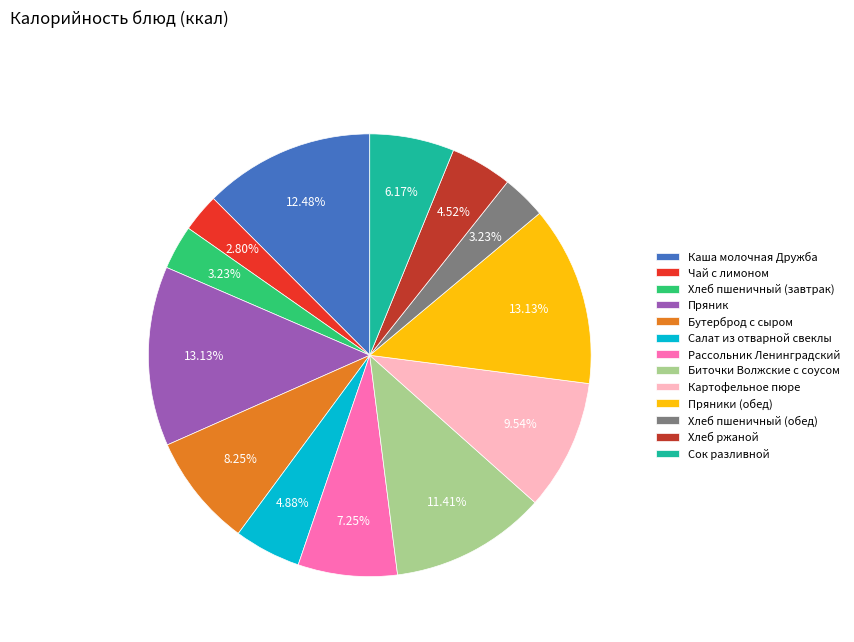

How many slices are in this pie chart?

13